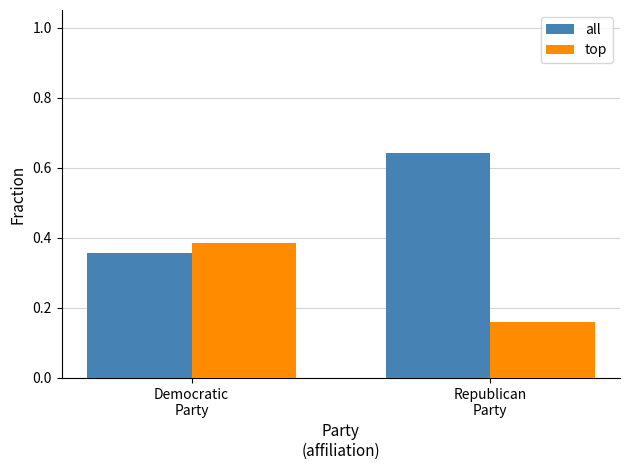

What is the difference between the maximum and minimum values in the all series?

0.3